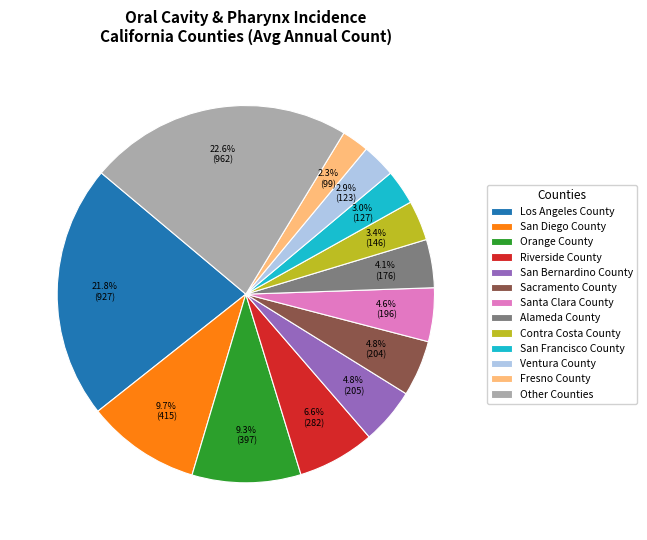

To the nearest percent, what is the combined percentage of San Bernardino County and Sacramento County?

10%